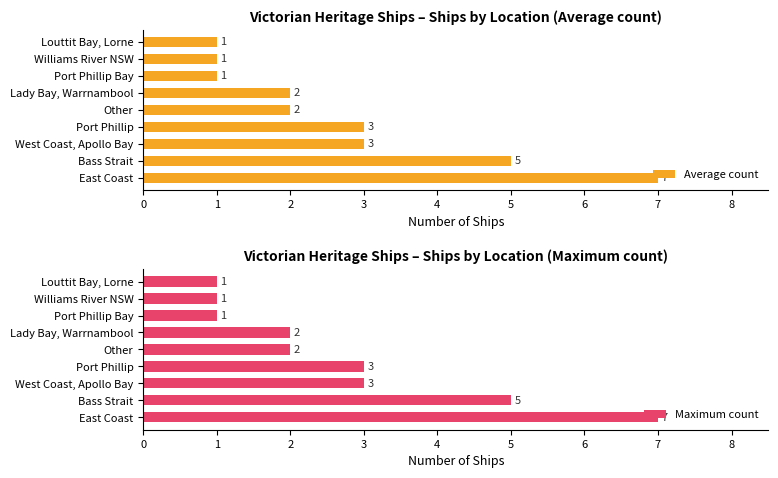

What is the sum of all Average count values?

25